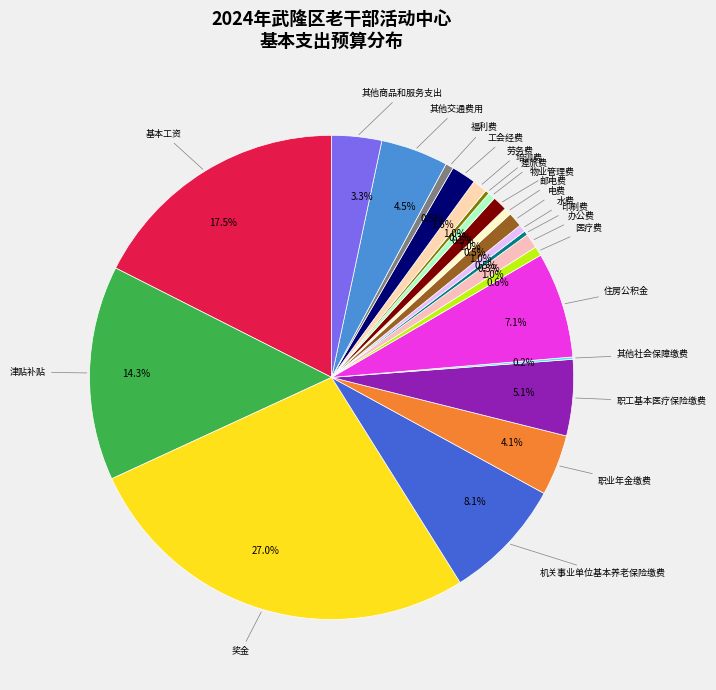

What portion of the pie excludes 其他交通费用?

95.5%